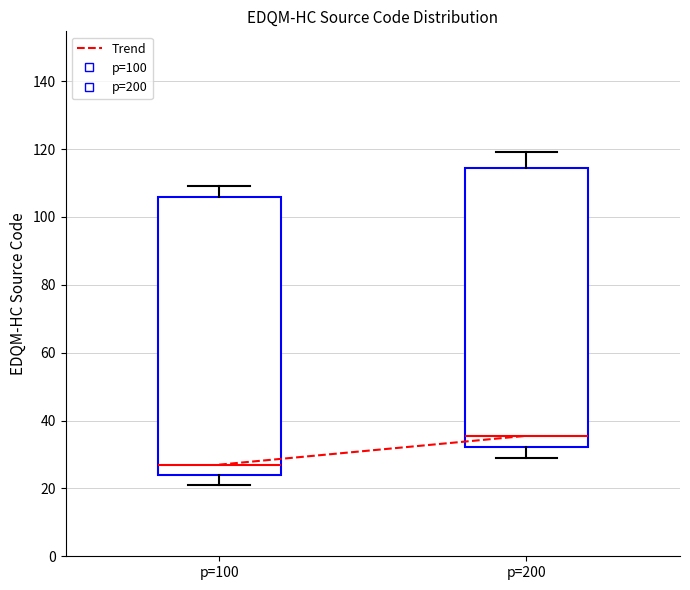

Reading left to right, transcribe this box plot: for each box, give where its median line is, the range the box spans, and where its two whiskers end, as read against the y-axis. The values are not printed on the chart, so give them approximately, as read against the axis.

p=100: median 28, box 24 to 106, whiskers 22 to 110
p=200: median 36, box 32 to 114, whiskers 30 to 120